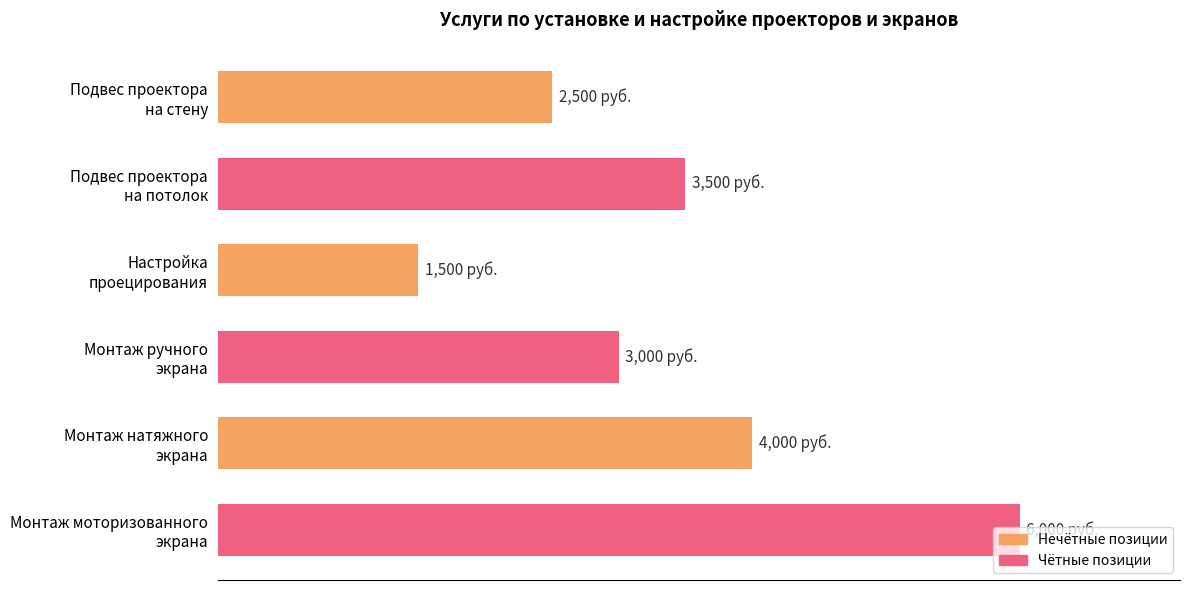

At which category does the chart reach its minimum across all series?

Настройка
проецирования